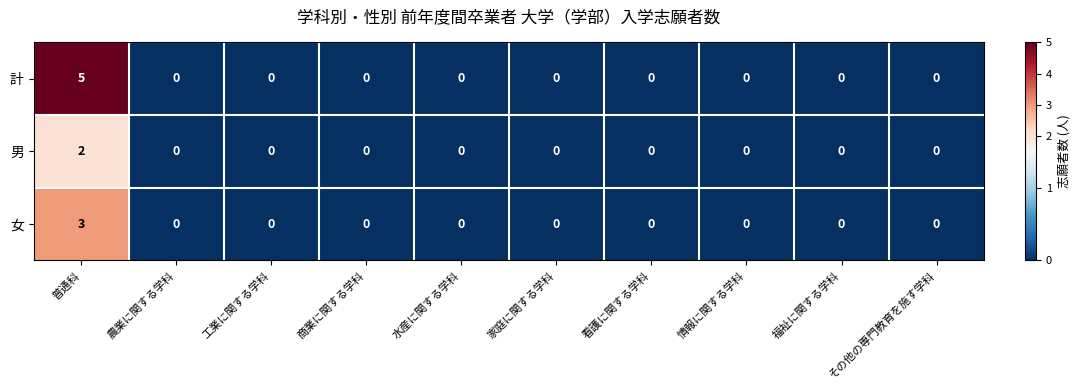

How many categories are shown in the chart?

10